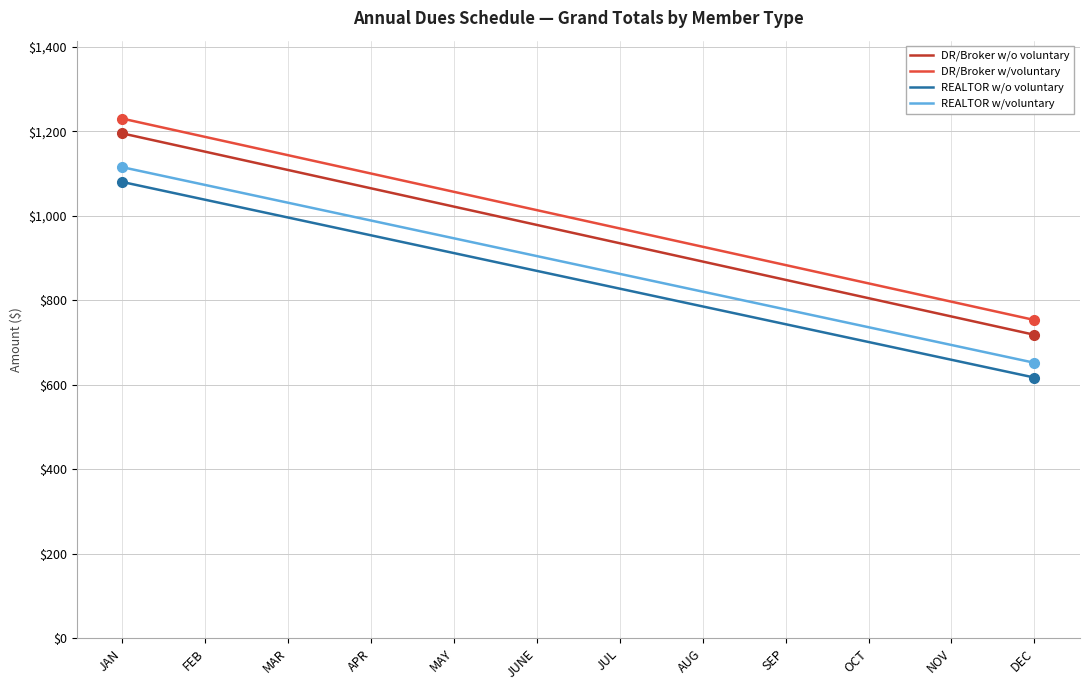

What is the difference between the second highest and minimum values in the REALTOR w/o voluntary series?

420.8